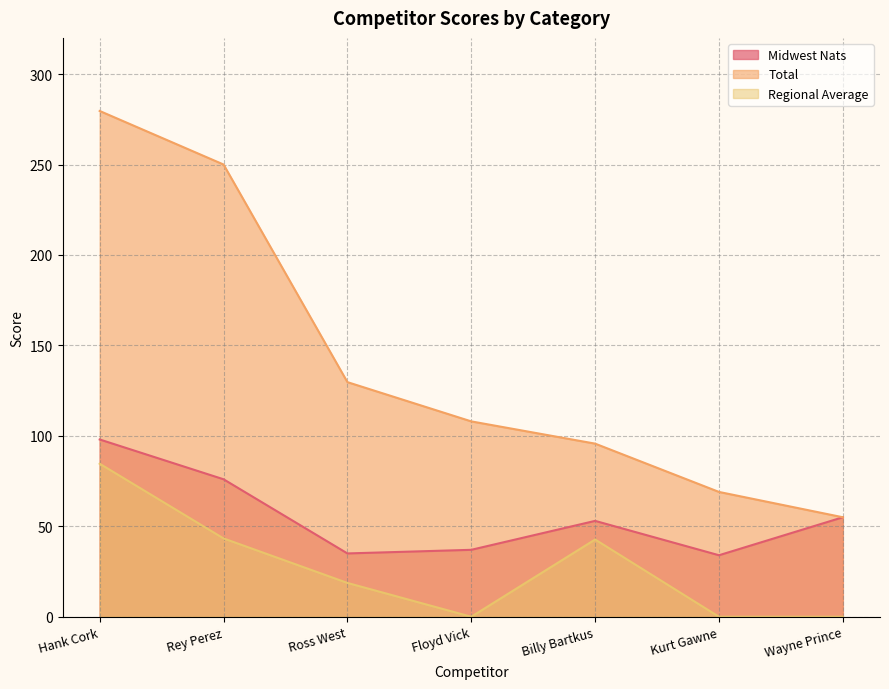

Which category has the highest value in the Midwest Nats series?

Hank Cork